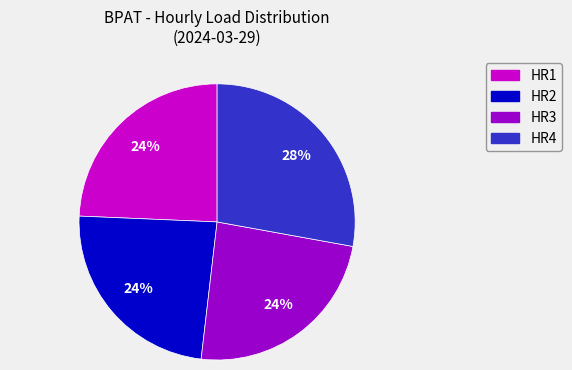

Between HR4 and HR2, which is larger?

HR4